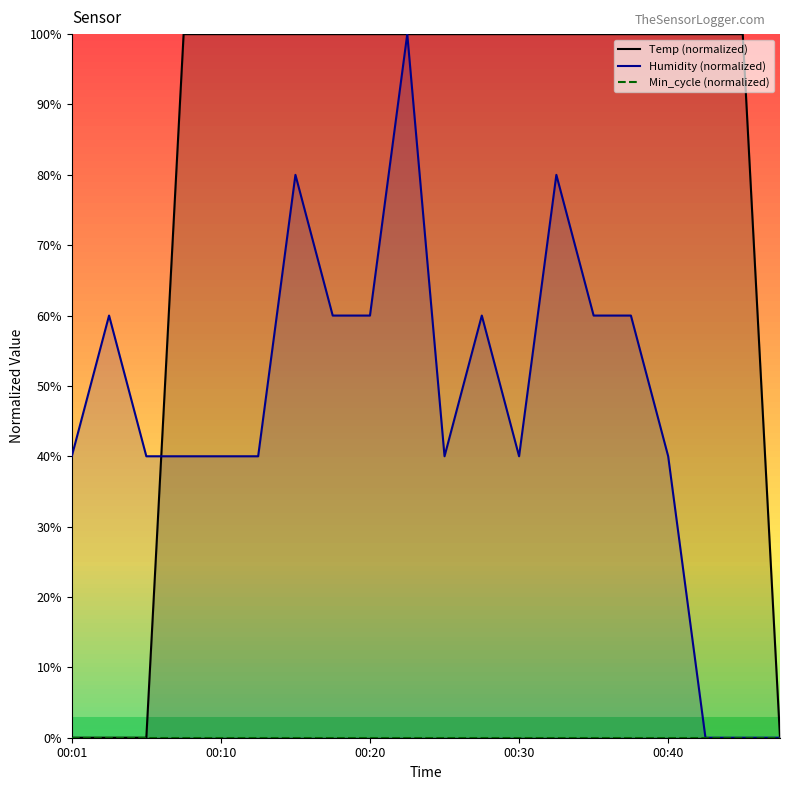

At which category is the sum across all series the highest?

9